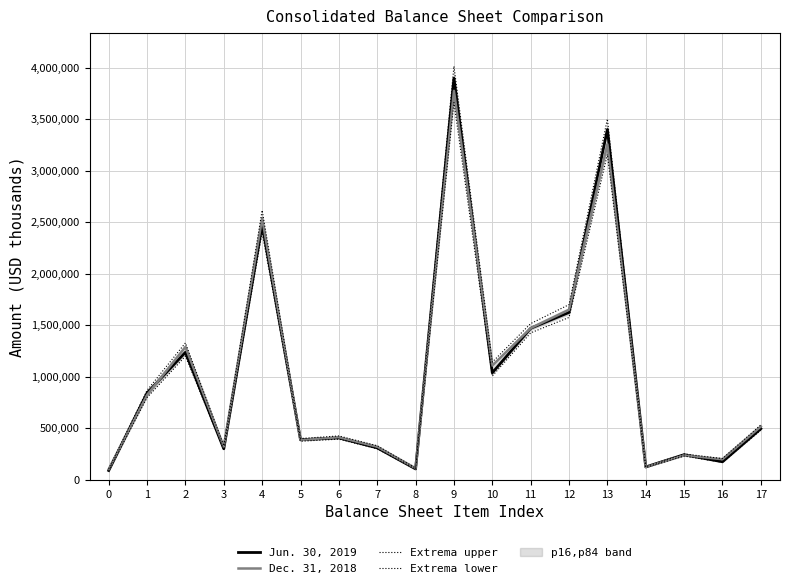

Reading left to right, extract all data points from this chart.

Jun. 30, 2019: 0=91339.0	1=843343.0	2=1237713.0	3=302234.0	4=2474629.0	5=389933.0	6=407651.0	7=311027.0	8=106632.0	9=3896071.0	10=1039074.0	11=1470398.0	12=1624692.0	13=3399170.0	14=125928.0	15=244756.0	16=175865.0	17=496901.0
Dec. 31, 2018: 0=103367.0	1=823418.0	2=1290103.0	3=321690.0	4=2538578.0	5=386723.0	6=414122.0	7=321764.0	8=112601.0	9=3773788.0	10=1109589.0	11=1472011.0	12=1650582.0	13=3255369.0	14=124588.0	15=238773.0	16=200670.0	17=518419.0
Extrema upper: 0=106468.0	1=868643.3	2=1328806.1	3=331340.7	4=2614735.3	5=401631.0	6=426545.7	7=331416.9	8=115979.0	9=4012953.1	10=1142876.7	11=1516171.3	12=1700099.5	13=3501145.1	14=129705.8	15=252098.7	16=206690.1	17=533971.6
Extrema lower: 0=88598.8	1=798715.5	2=1200581.6	3=293167.0	4=2400390.1	5=375121.3	6=395421.5	7=301696.2	8=103433.0	9=3660574.4	10=1007901.8	11=1426286.1	12=1575951.2	13=3157707.9	14=120850.4	15=231609.8	16=170589.0	17=481994.0